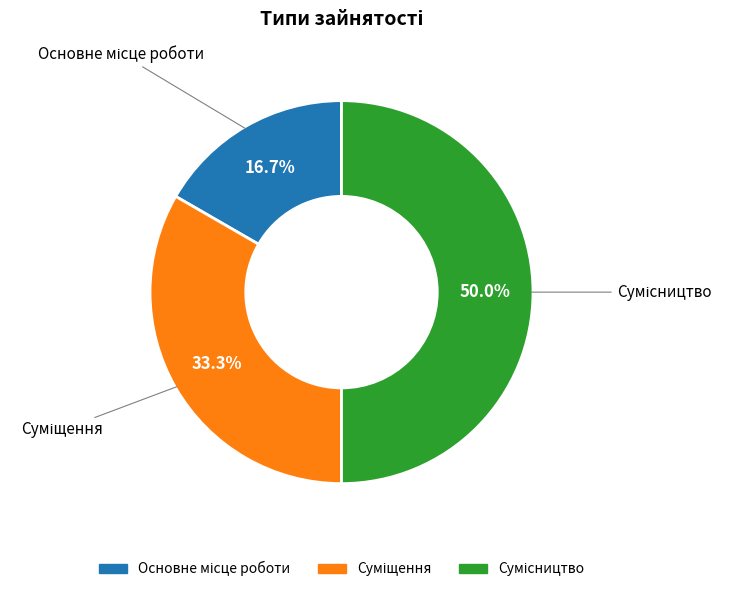

Which has a higher value, Сумісництво or Суміщення?

Сумісництво